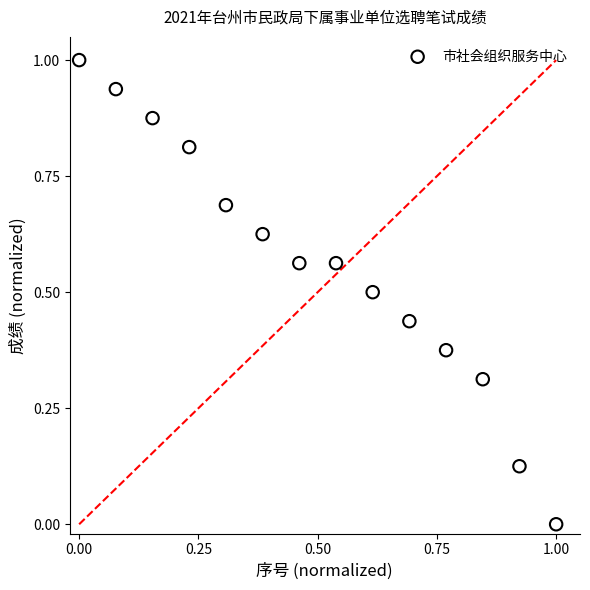

What is the range of X values (max minus min)?

1.0